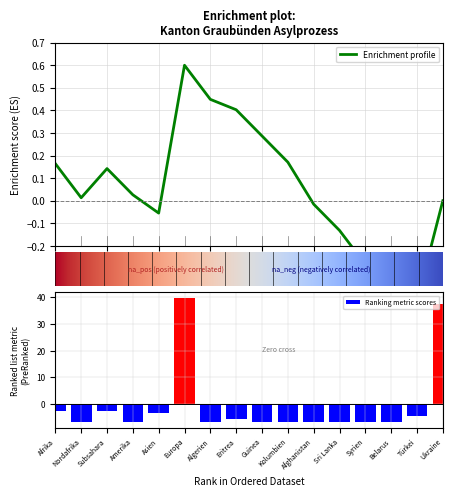

Are the bars grouped side by side (vs. stacked)?

Yes